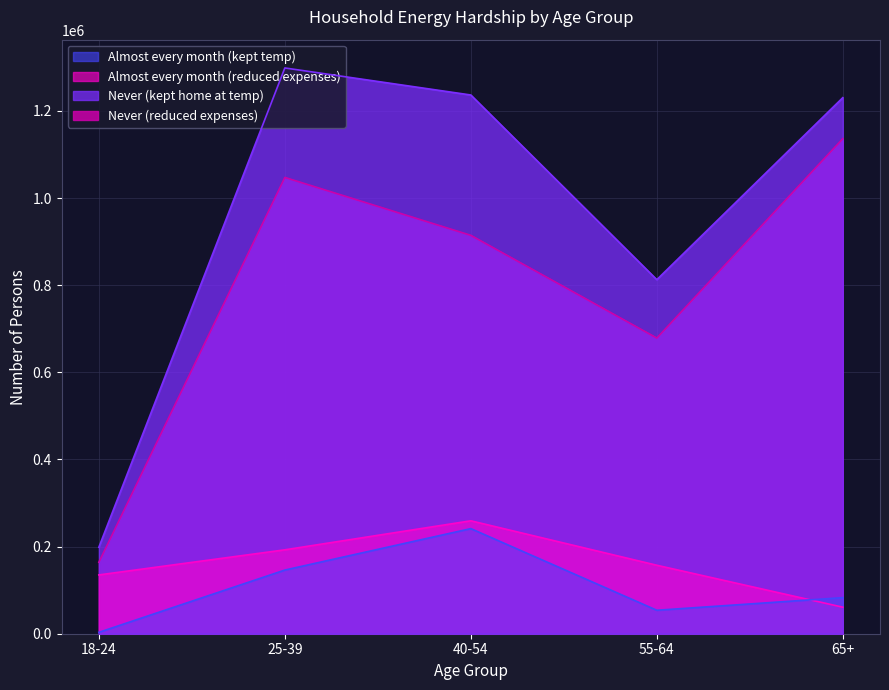

Where does the Never (reduced expenses) series first go above 914334?

25-39